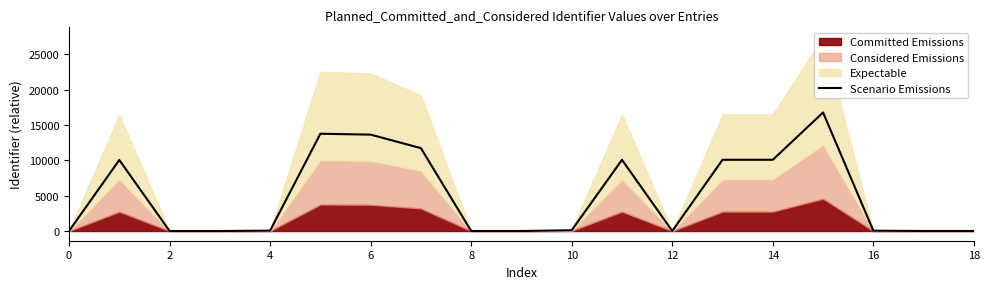

Is it true that Scenario Emissions equals 9982.2 at 0?

False